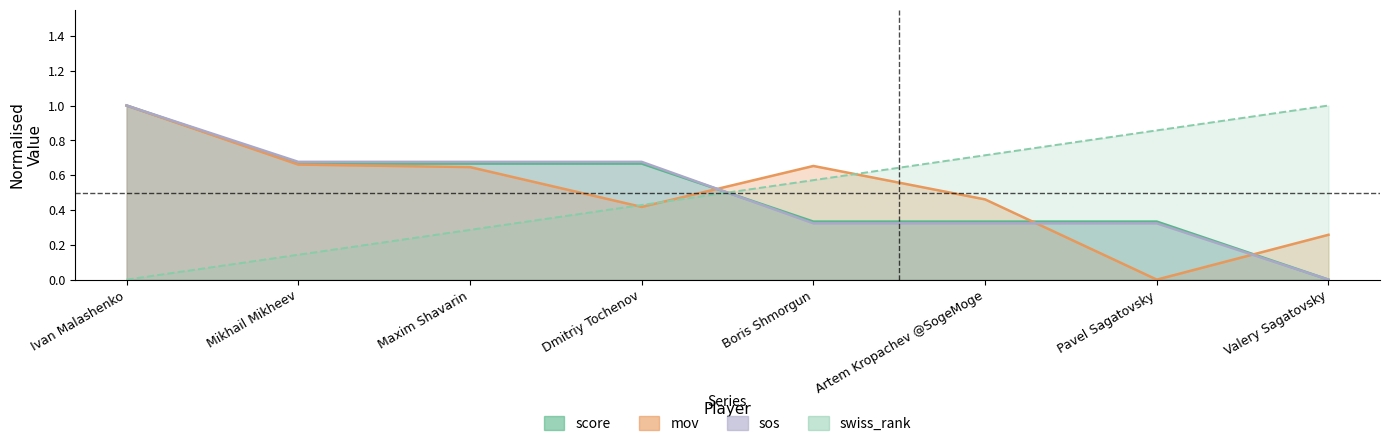

At which label does score reach its minimum?

Valery Sagatovsky